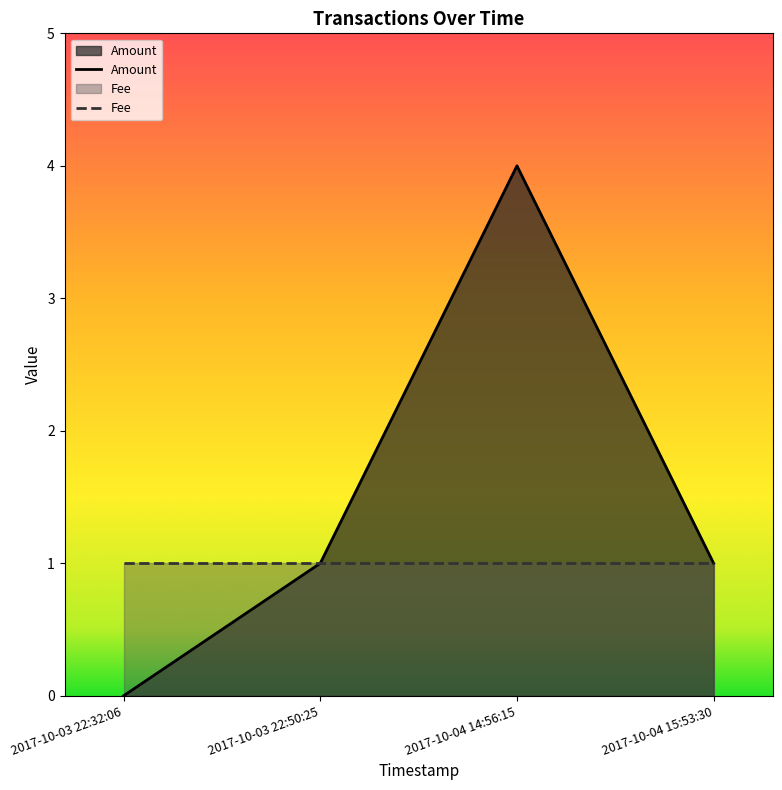

Does the chart have visible grid lines?

No